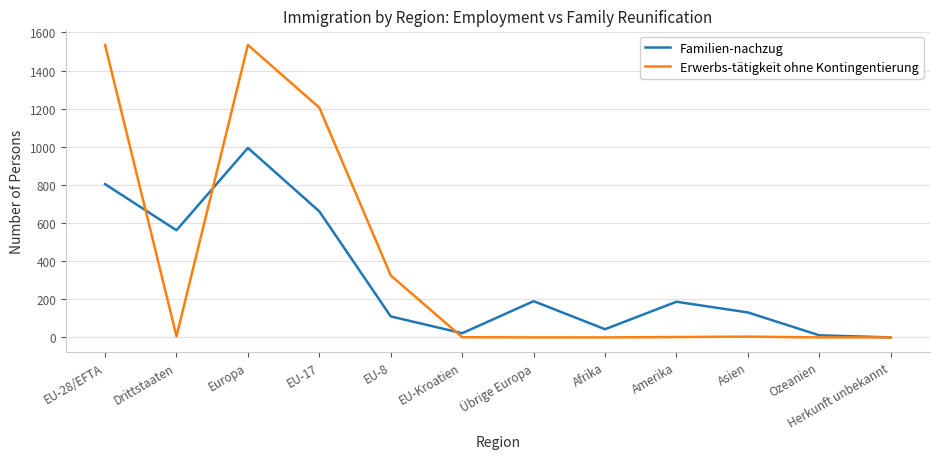

Rank the series by their average value, from lowest to highest.

Familien-nachzug, Erwerbs-tätigkeit ohne Kontingentierung